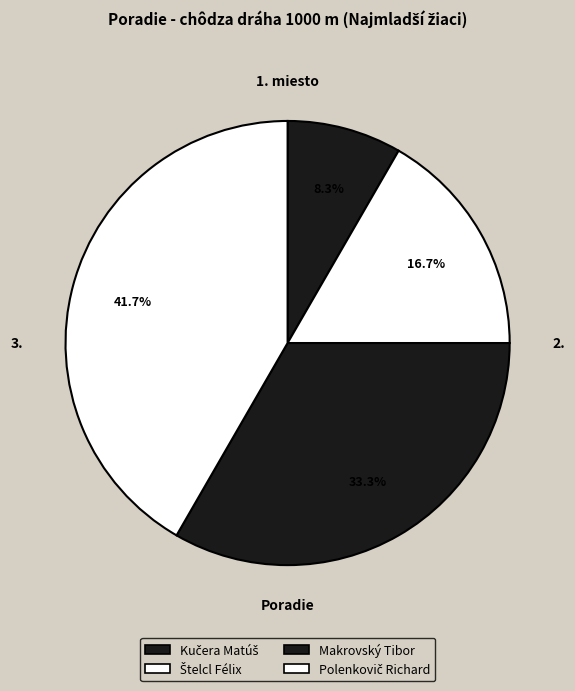

How many segments does this pie chart have?

4